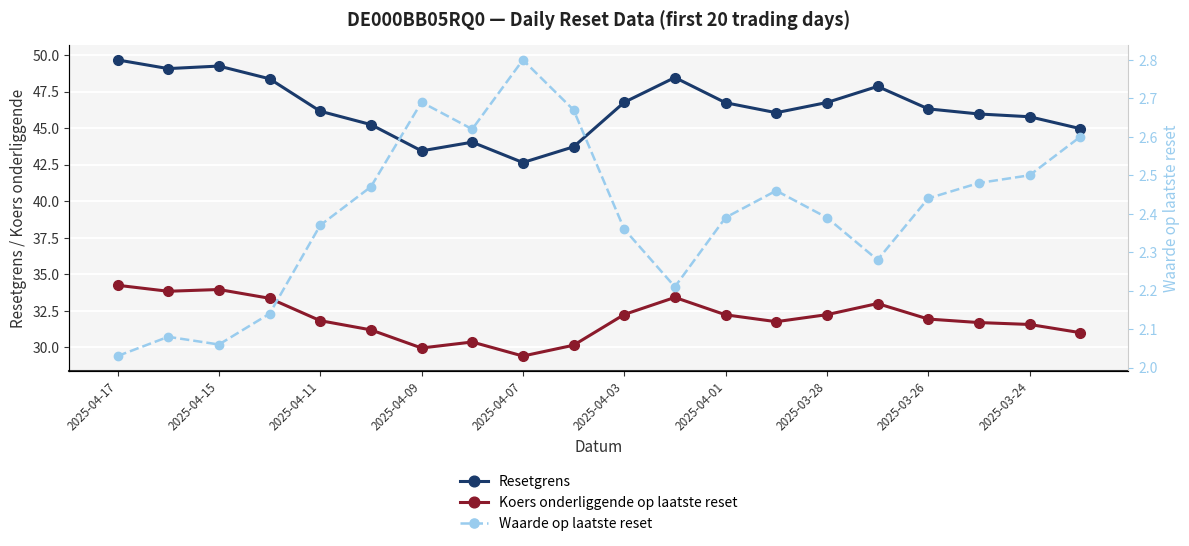

How many lines are shown in the chart?

3